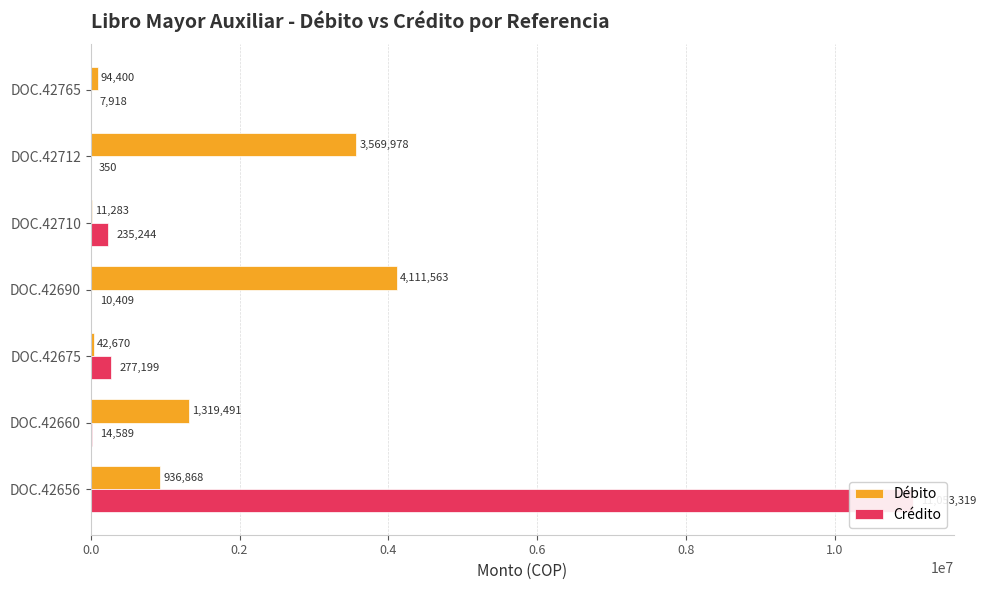

Reading right to left, extract all data points from this chart.

Débito: 94400.0	3569978.2	11283.0	4111562.6	42670.3	1319491.2	936868.4
Crédito: 7917.7	350.3	235243.7	10409.0	277199.5	14589.4	11053319.4